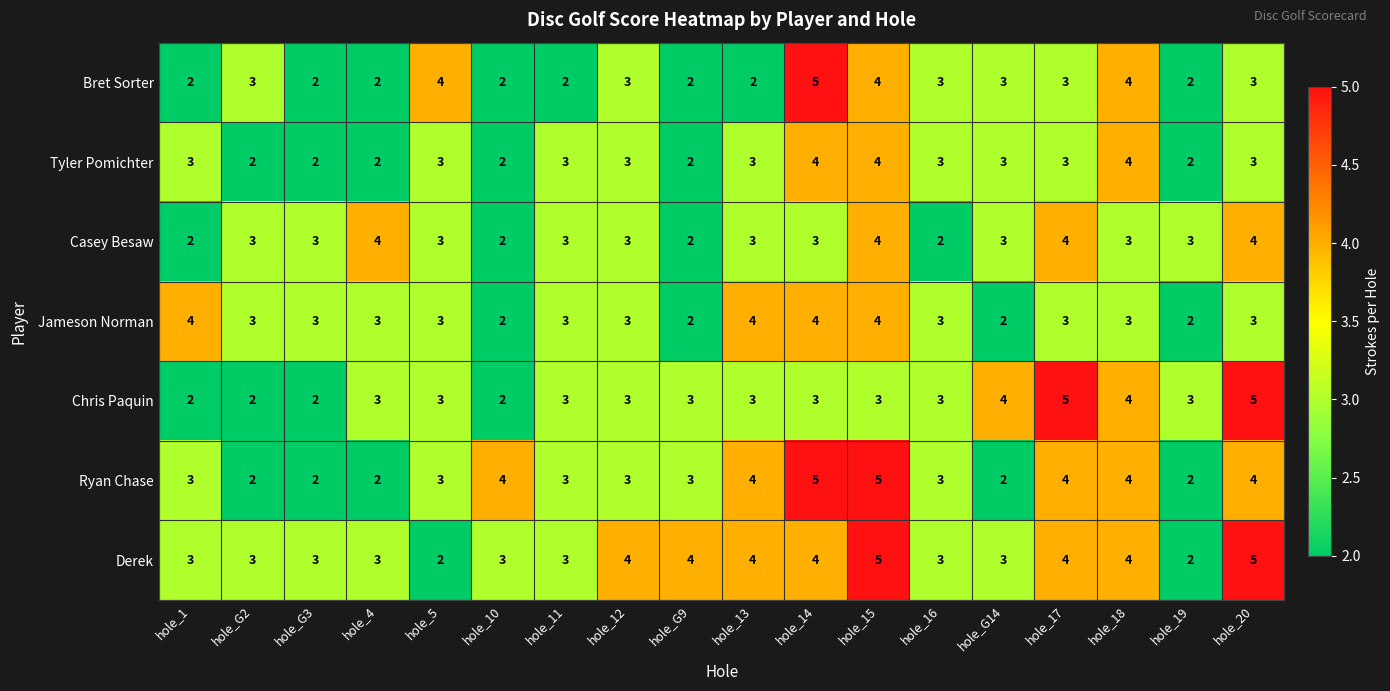

Is it true that Jameson Norman equals 5 at hole_G3?

False